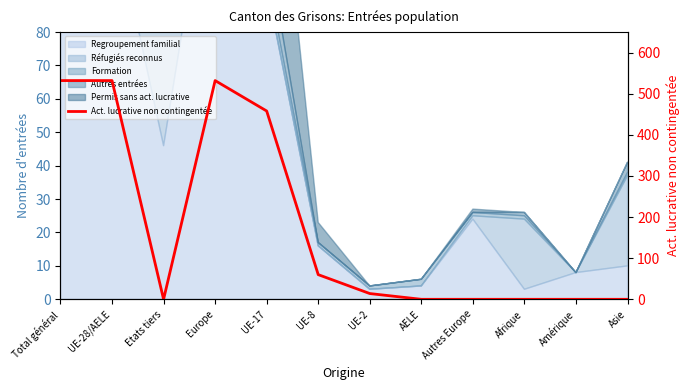

What is the sum of the values at UE-8 and UE-2?

74